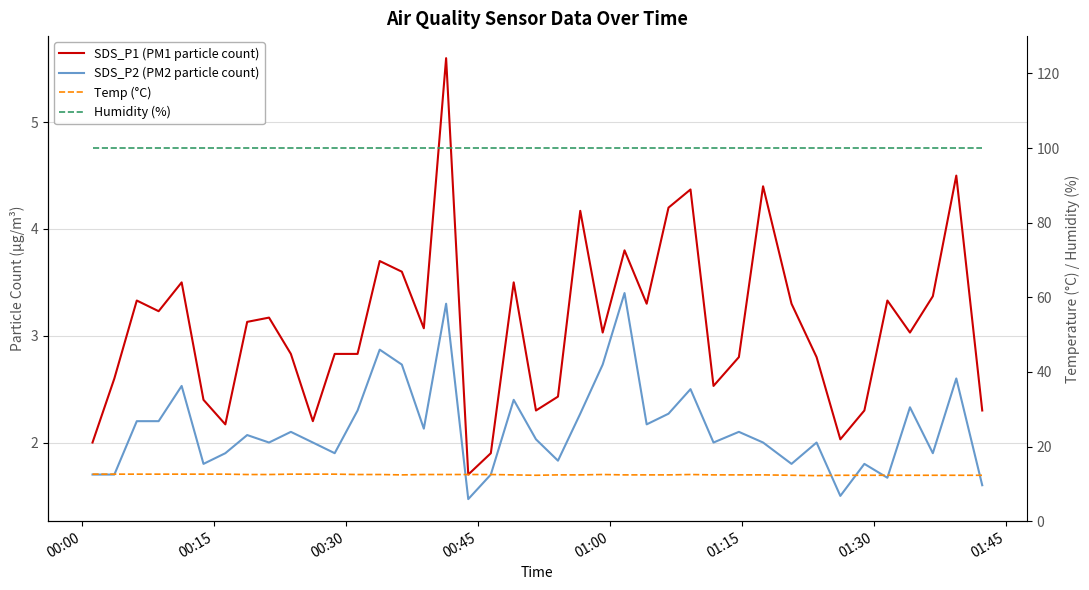

What are all the series names shown in the legend?

SDS_P1 (PM1 particle count), SDS_P2 (PM2 particle count), Temp (°C), Humidity (%)